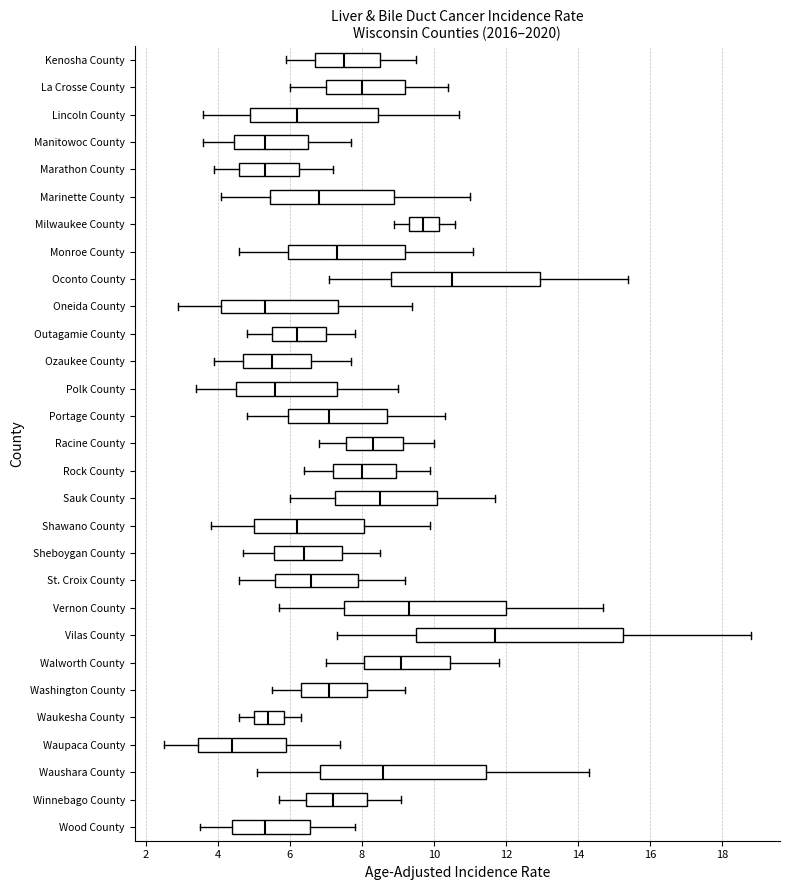

Which box's median line is the furthest to the right?

Vilas County